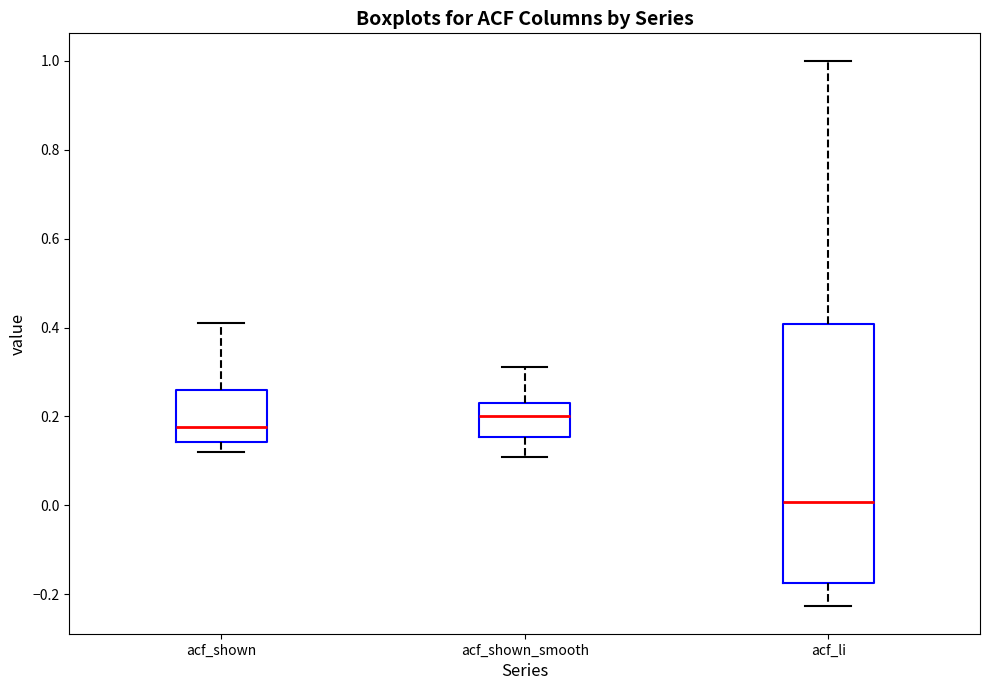

Comparing the boxes themselves (not the whiskers), which one is the tallest?

acf_li